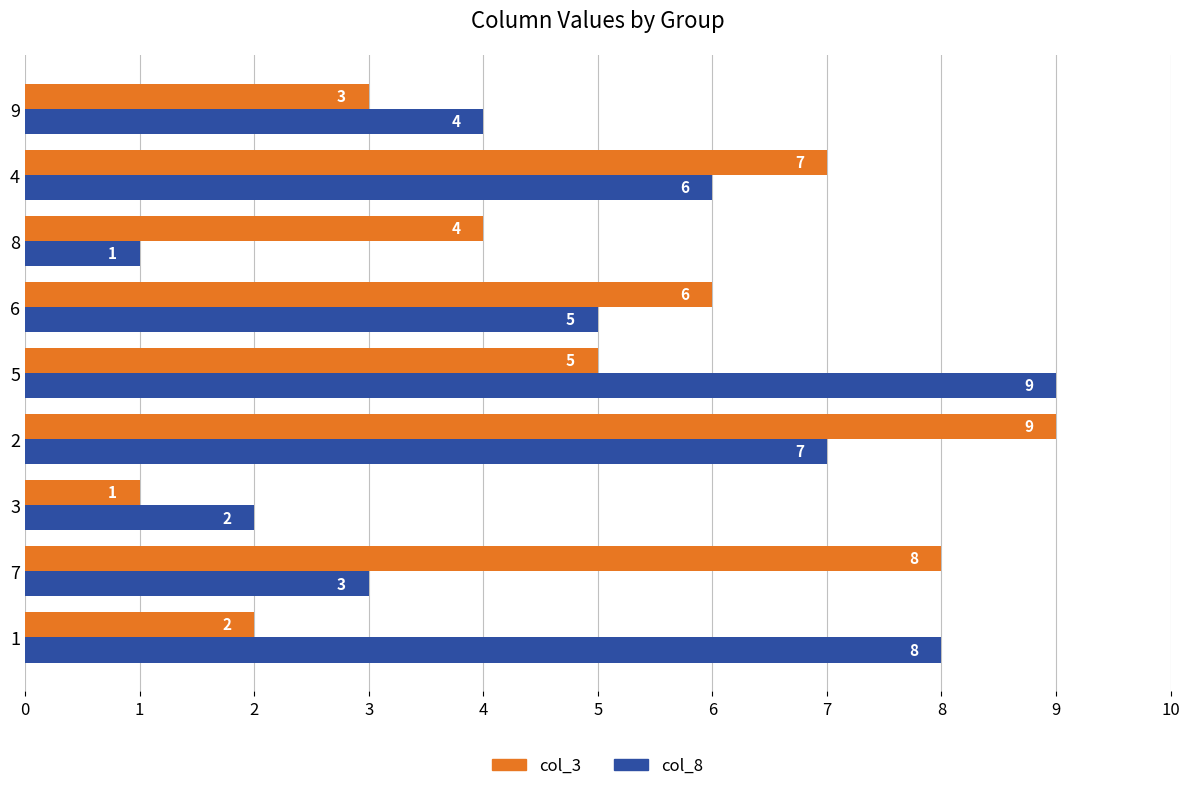

The col_3 series shows 5 at 9. True or false?

False